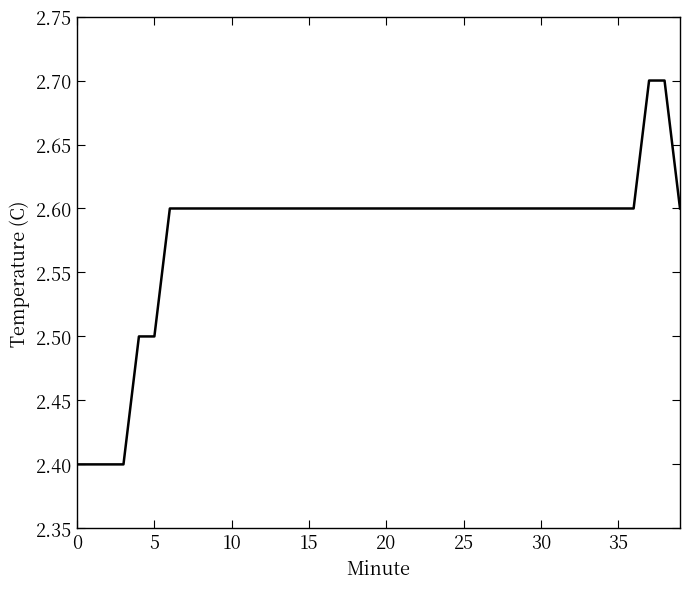

What is the smallest value displayed?

2.4